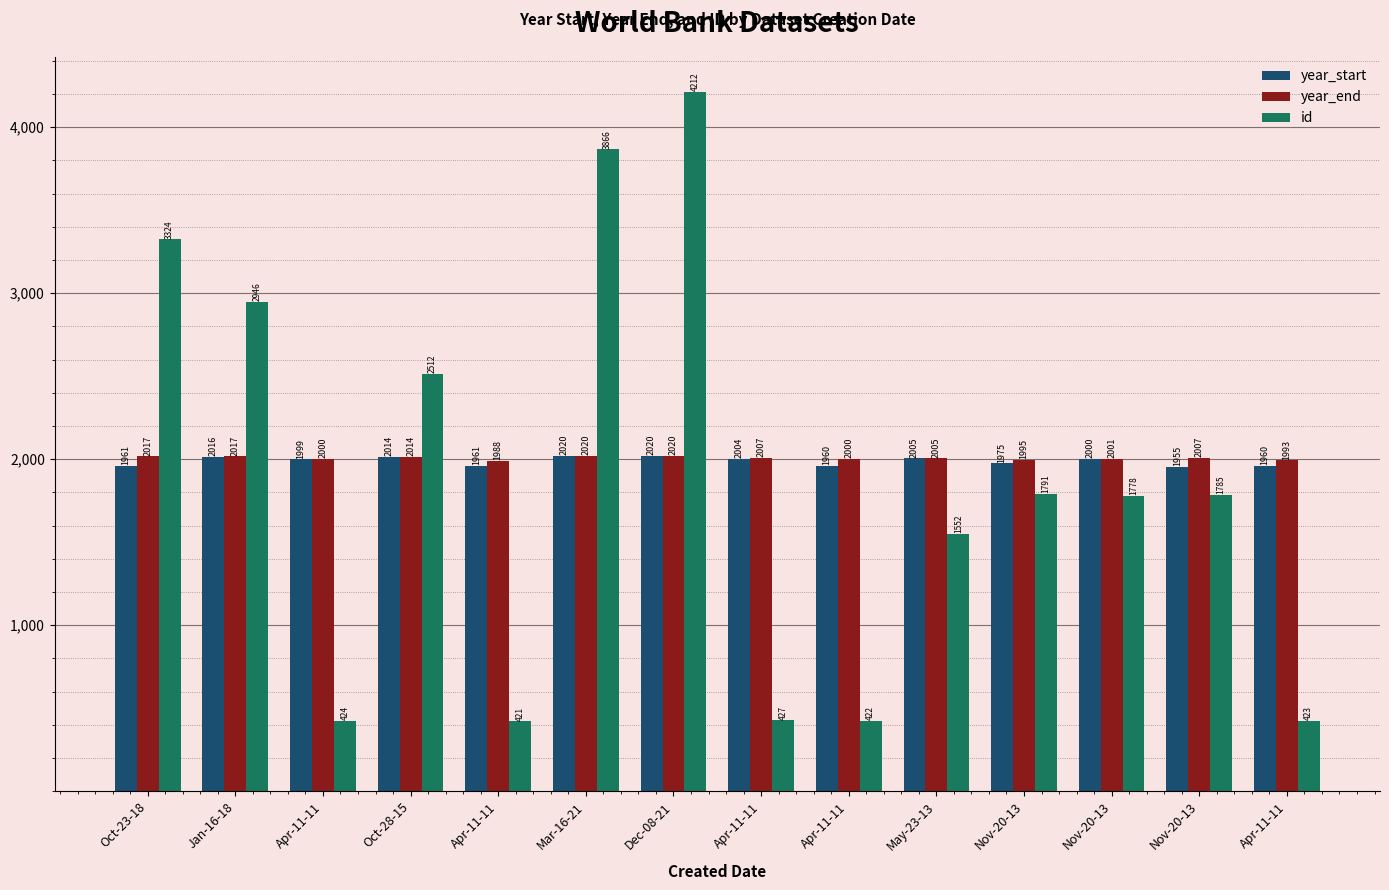

List the labels in order of year_start value, largest first.

Mar-16-21, Dec-08-21, Jan-16-18, Oct-28-15, May-23-13, Apr-11-11, Nov-20-13, Apr-11-11, Nov-20-13, Oct-23-18, Apr-11-11, Apr-11-11, Apr-11-11, Nov-20-13